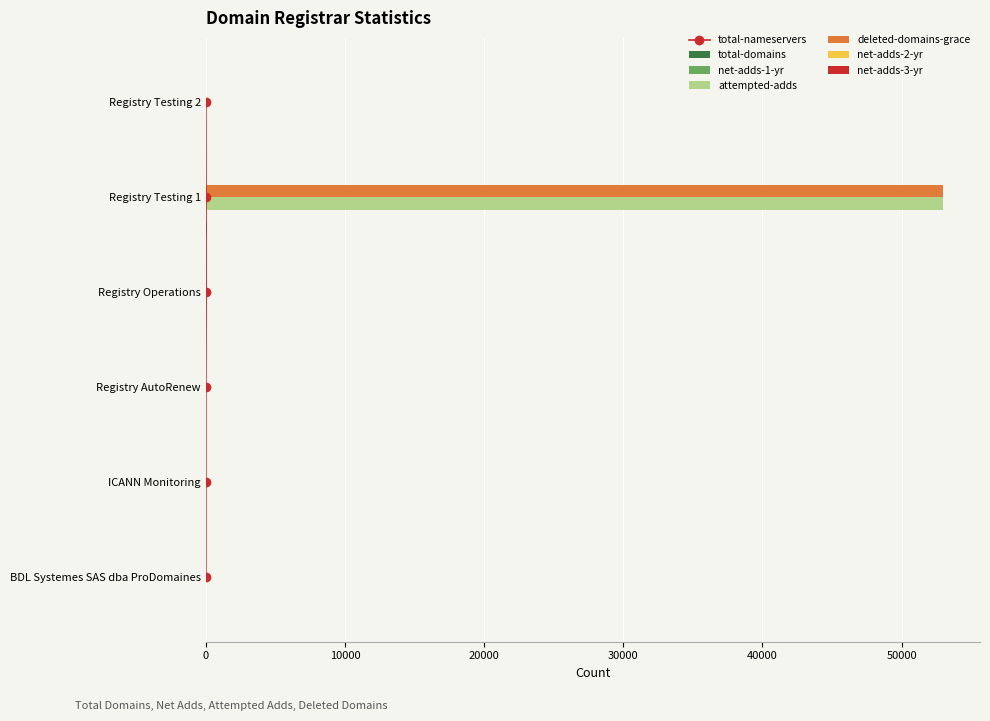

Which has a higher value, Registry AutoRenew or Registry Testing 2?

Registry Testing 2